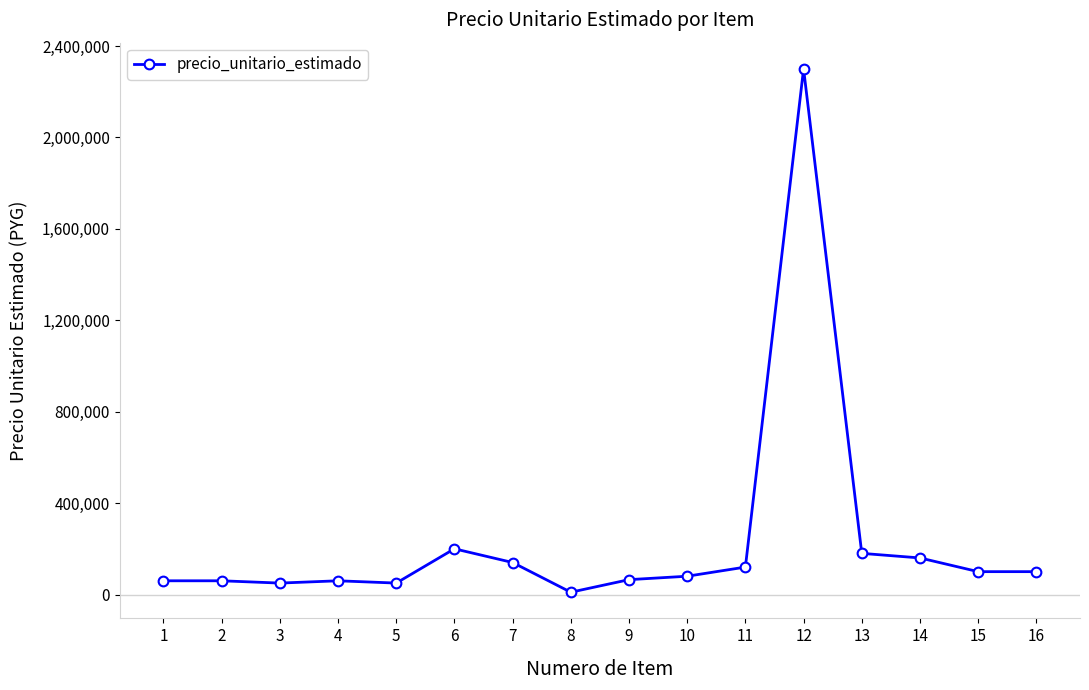

What is the greatest value displayed?

2300000